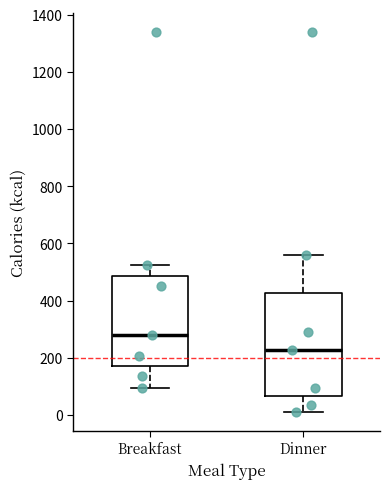

Reading left to right, transcribe this box plot: for each box, give where its median line is, the range the box spans, and where its two whiskers end, as read against the y-axis. The values are not printed on the chart, so give them approximately, as read against the axis.

Breakfast: median 280, box 180 to 480, whiskers 100 to 520
Dinner: median 220, box 60 to 420, whiskers 20 to 560